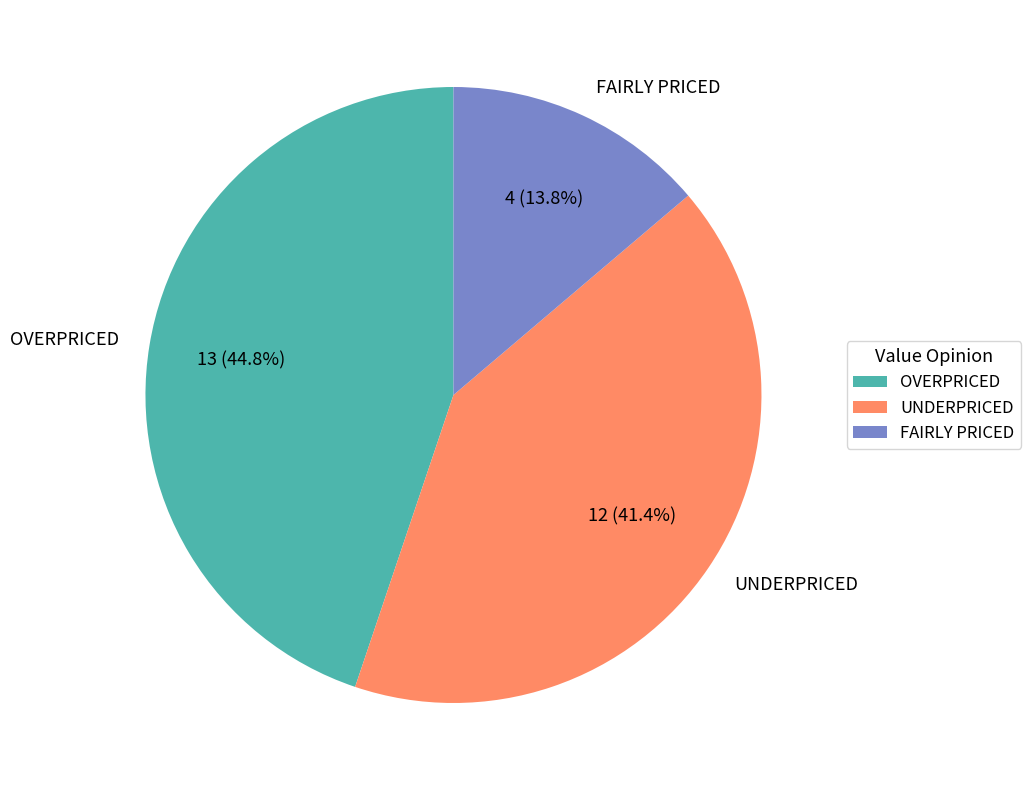

What percentage is the UNDERPRICED slice, to the nearest percent?

41%